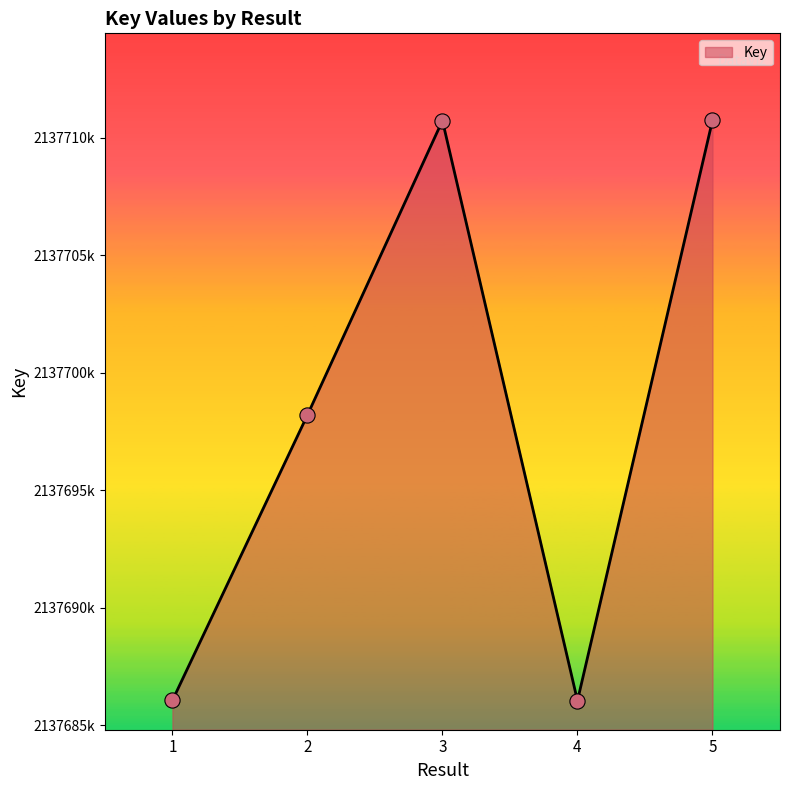

Does the chart have visible grid lines?

No